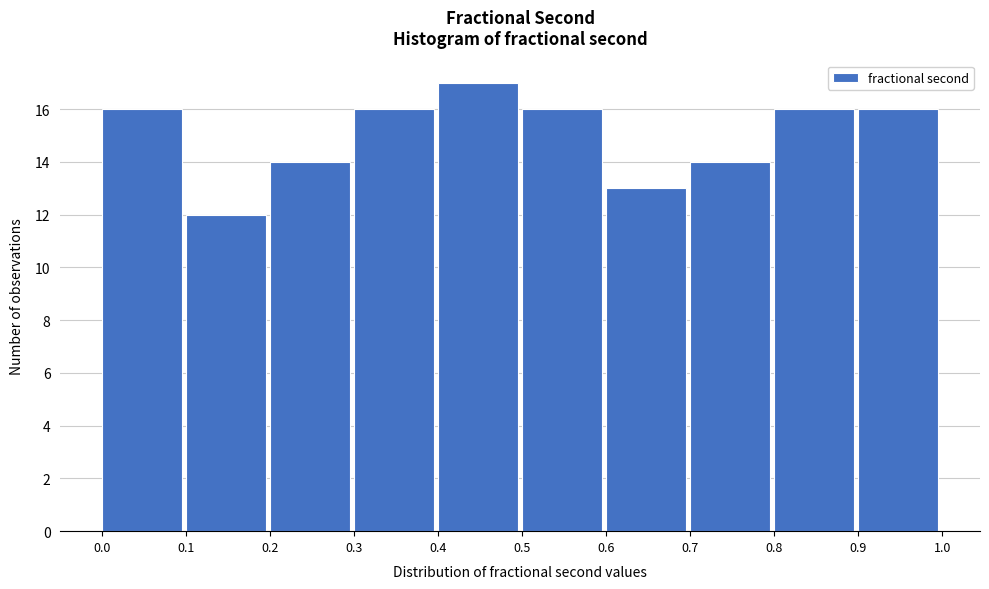

Over which range of the x-axis is the bar tallest?

0.4 to 0.5